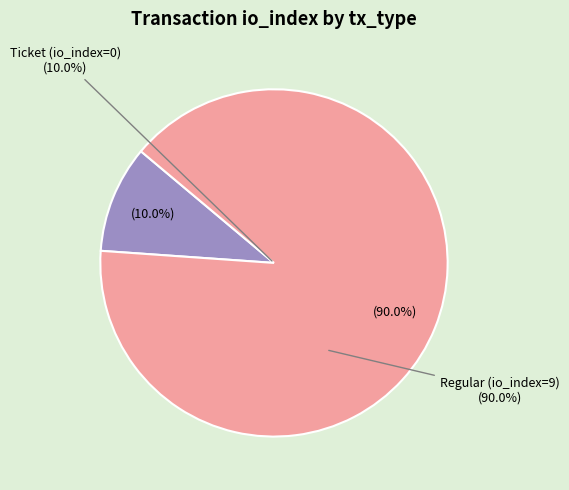

Rank the categories by value from highest to lowest.

Regular (io_index=9), Ticket (io_index=0)